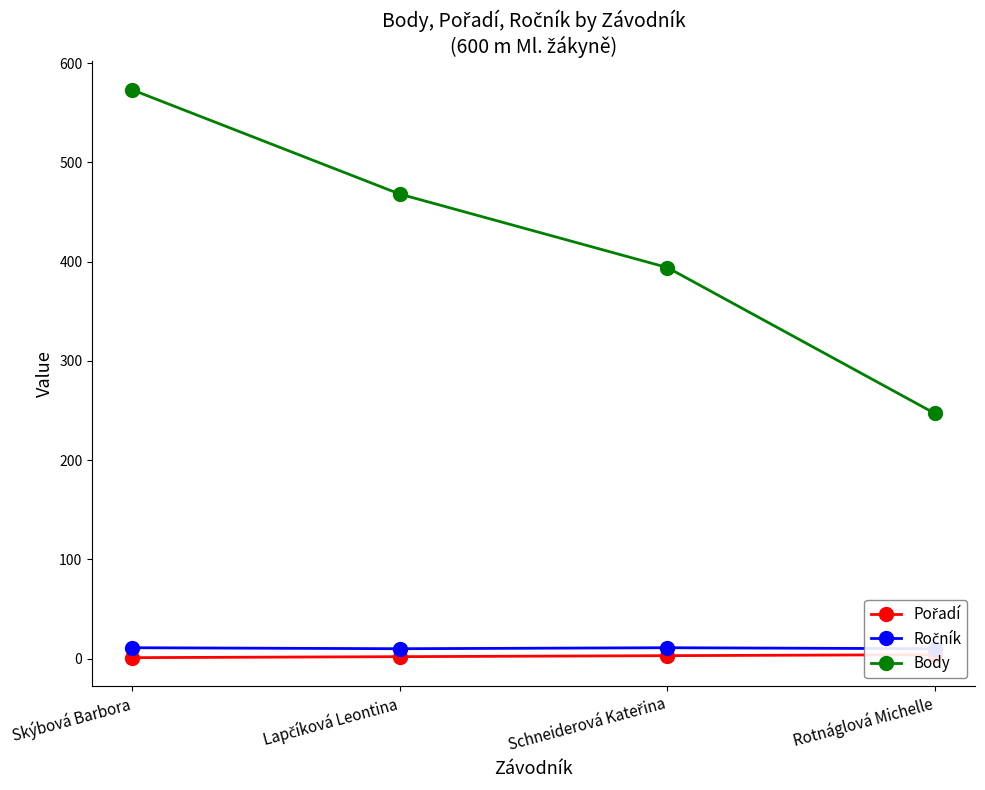

What is the label of the 2nd point from the right?

Schneiderová Kateřina